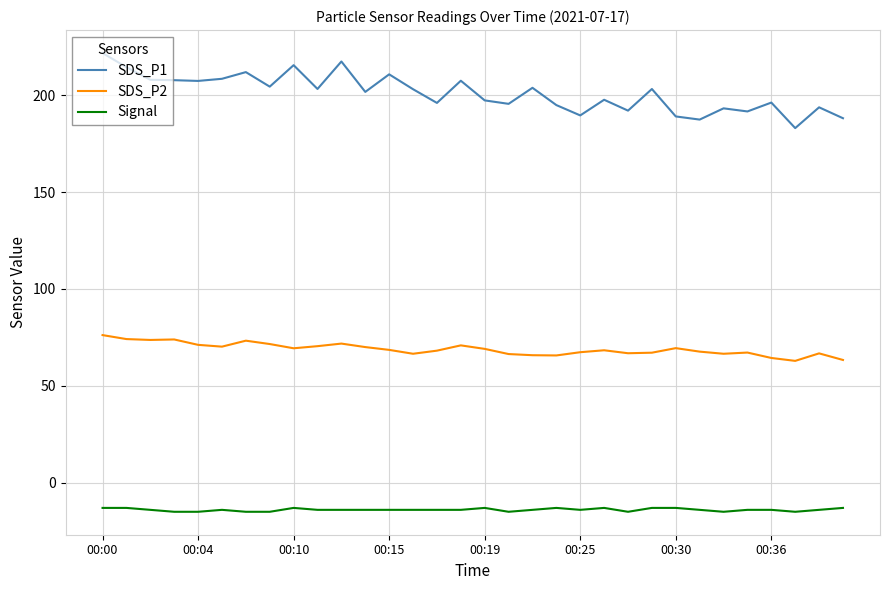

What is the sum of all SDS_P1 values?

6435.1